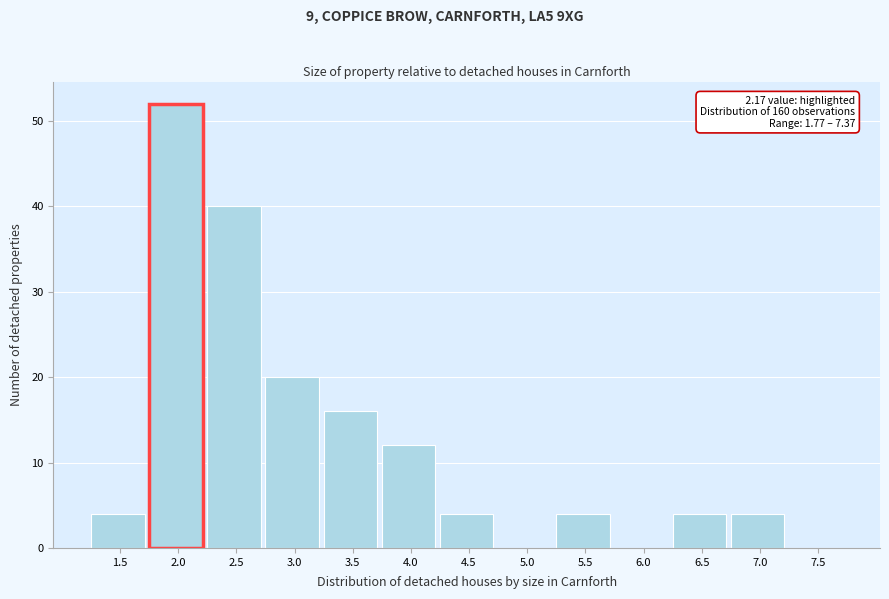

Reading left to right, transcribe all the data shown in this chart.

1.5=4	2.0=52	2.5=40	3.0=20	3.5=16	4.0=12	4.5=4	5.0=0	5.5=4	6.0=0	6.5=4	7.0=4	7.5=0